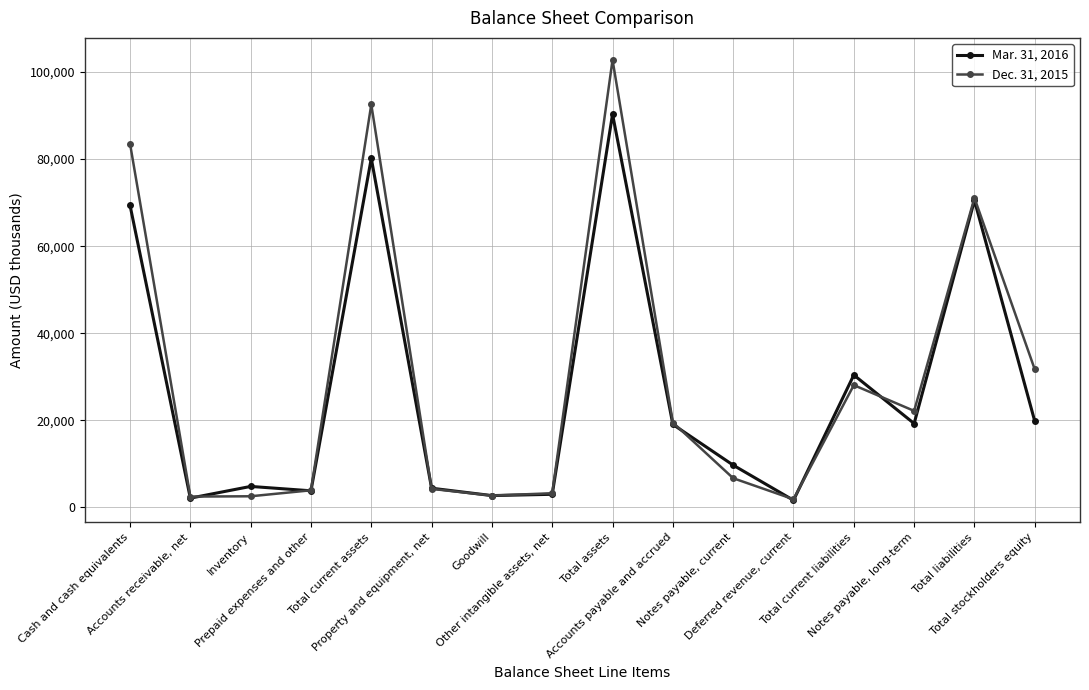

Rank the series by their average value, from lowest to highest.

Mar. 31, 2016, Dec. 31, 2015